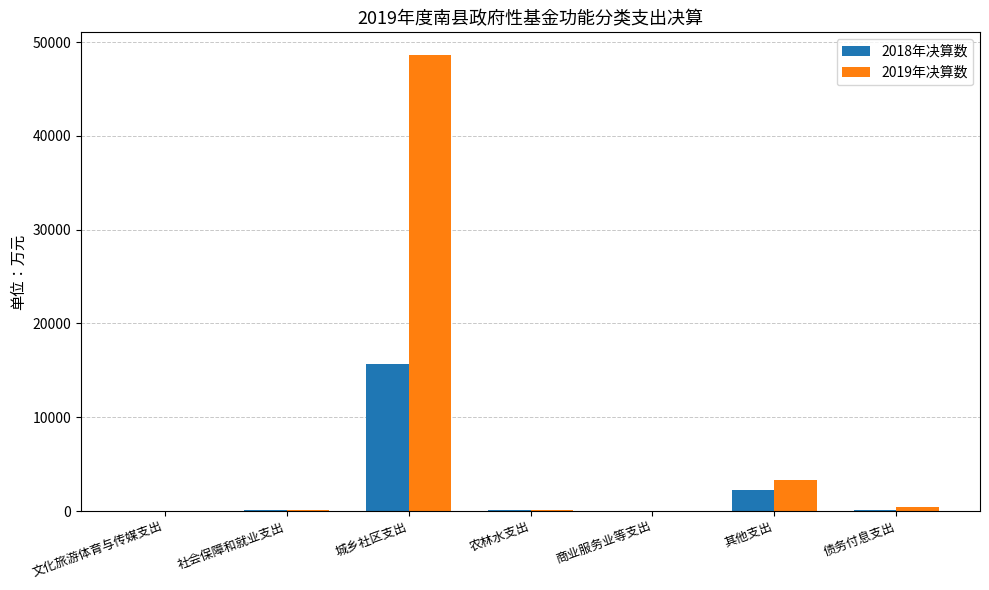

What is the approximate value of 2019年决算数 at 文化旅游体育与传媒支出, to the nearest 10?

30